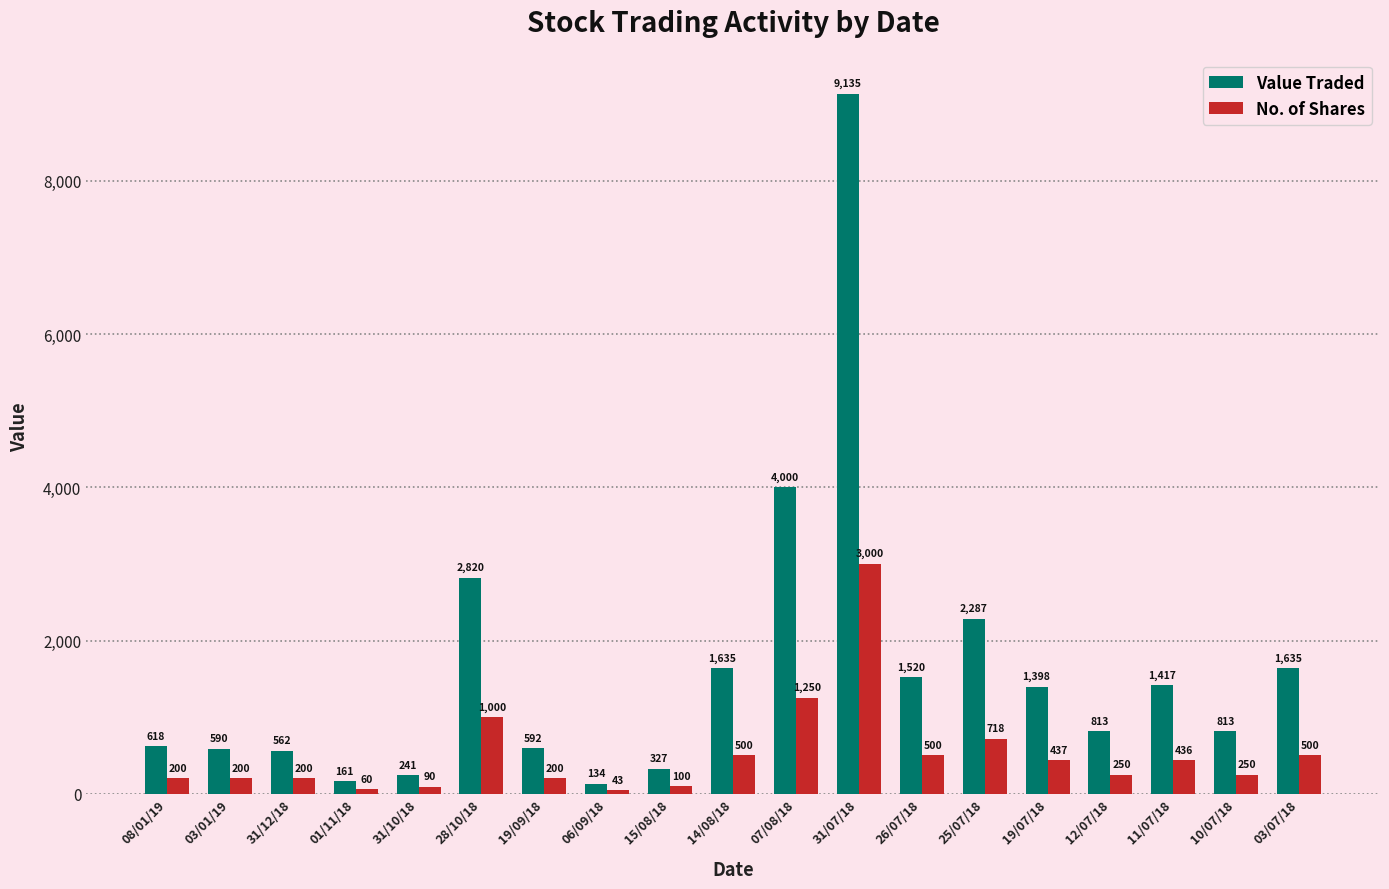

What is the label of the 13th bar from the left?

26/07/18